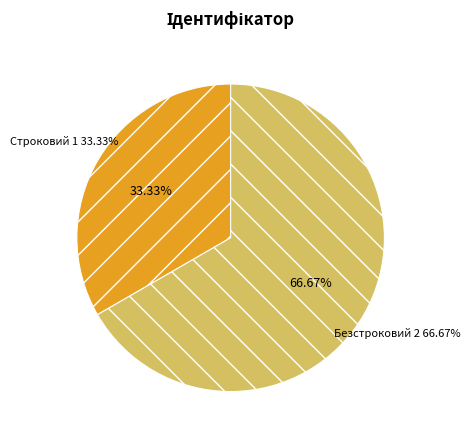

What is the ratio of the value at Безстроковий to the value at Строковий?

2.0